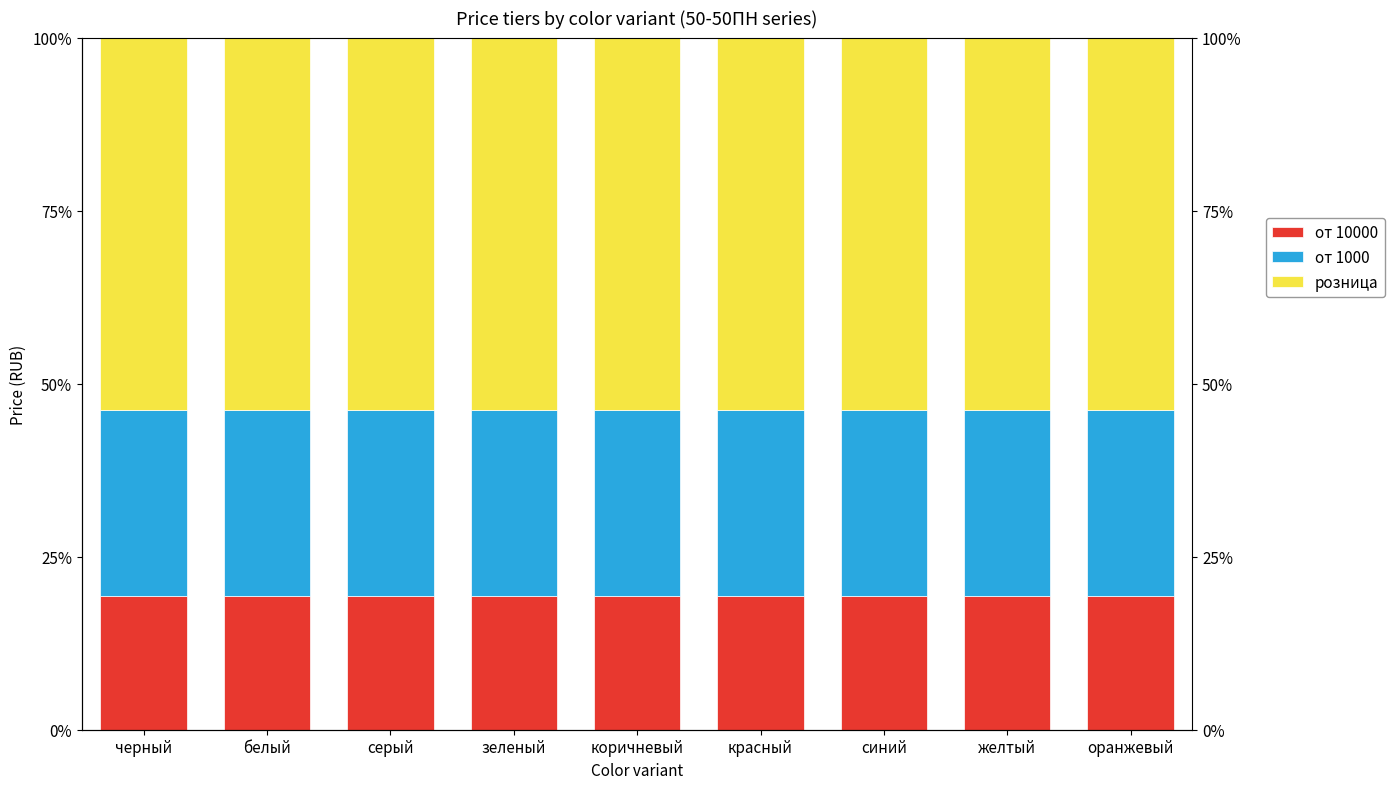

Where is от 1000 nearest to the value 26?

белый